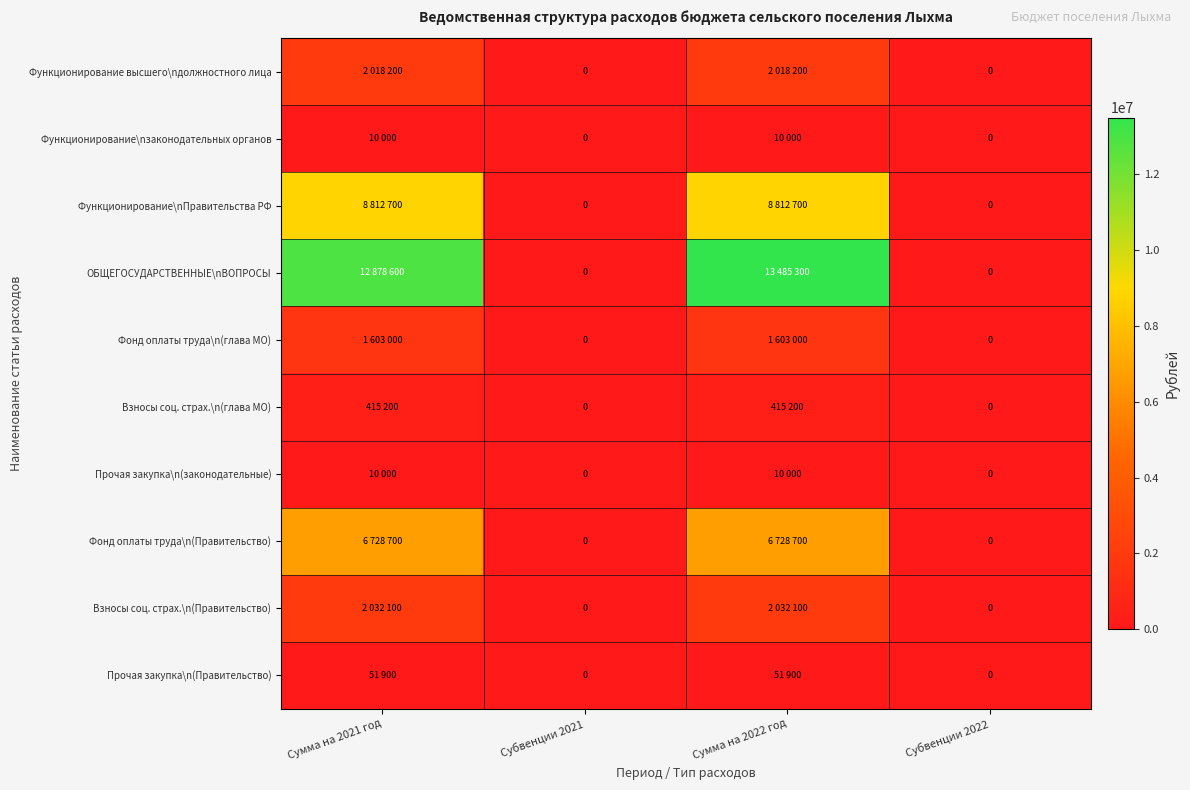

Which category has the lowest value in the Фонд оплаты труда\n(глава МО) series?

Субвенции 2021